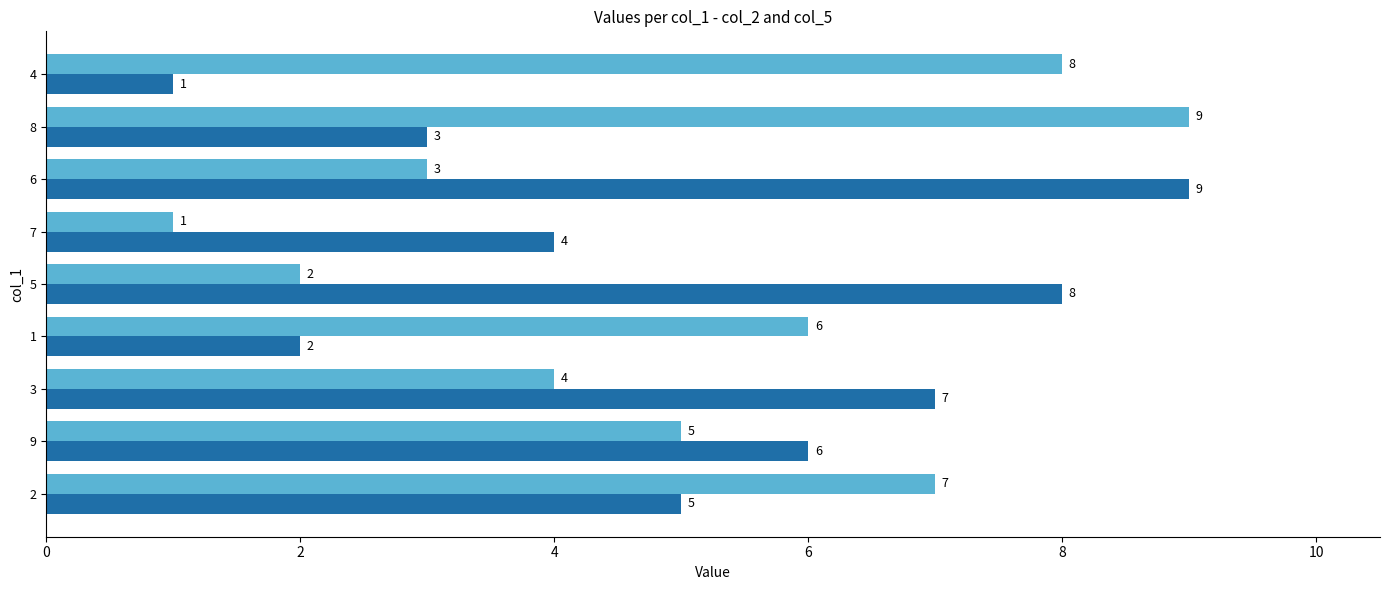

What is the total value across all series at 2?

12